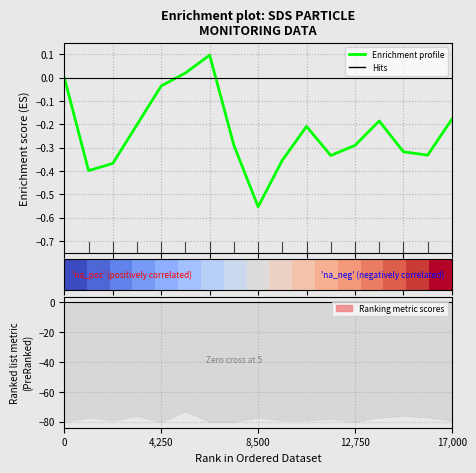

What is the highest value of the Enrichment profile series?

0.1